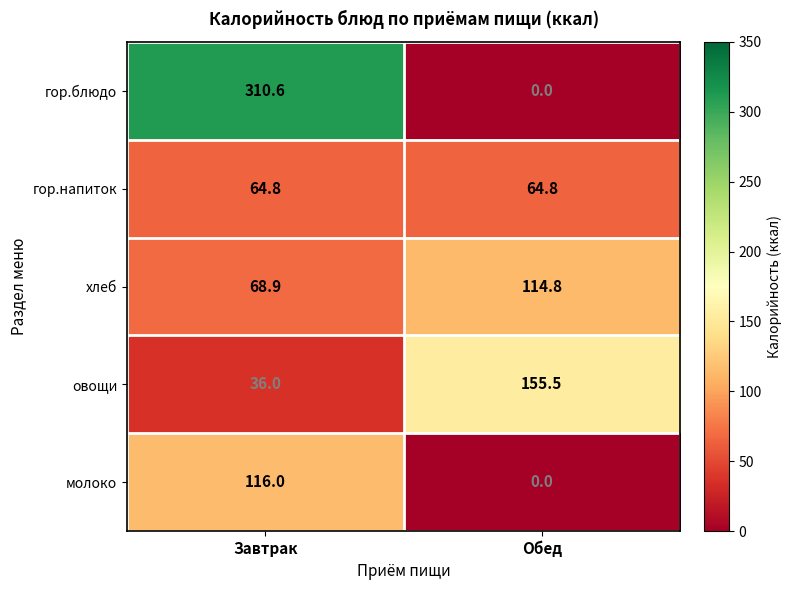

True or false: овощи has a value of 155.5 at Обед.

True